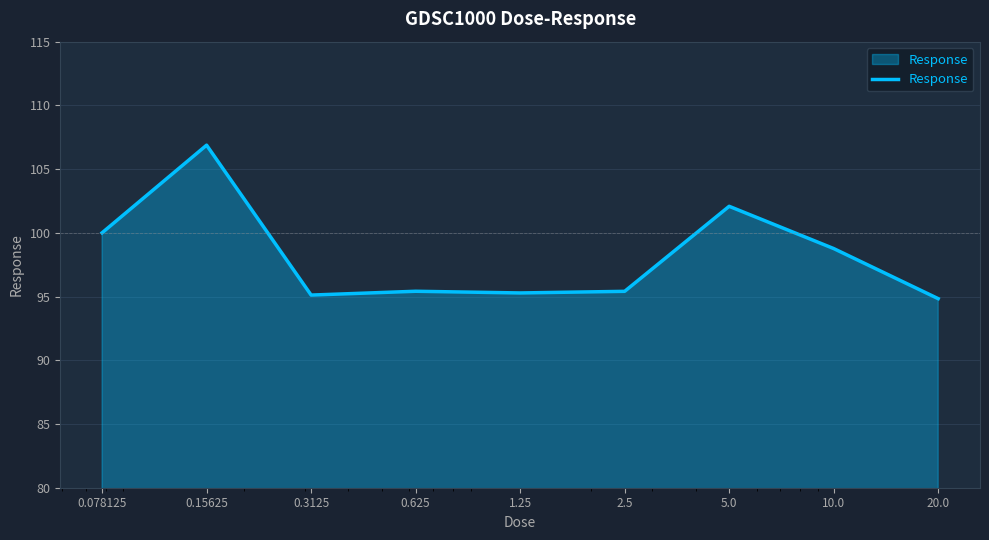

What is the difference between the maximum and minimum values?

12.0